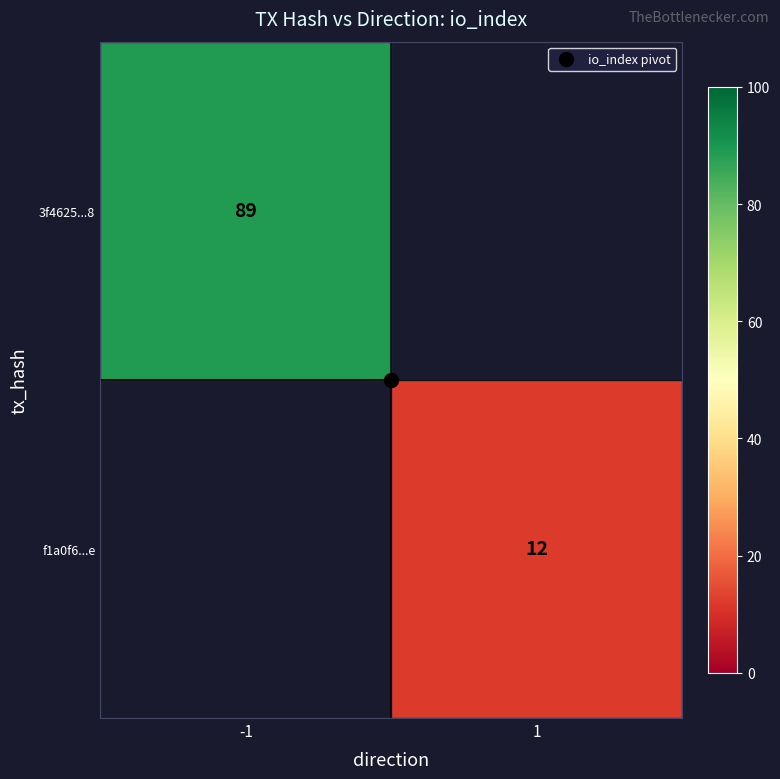

The value of 3f4625...8 at -1 is 89.0. True or false?

True